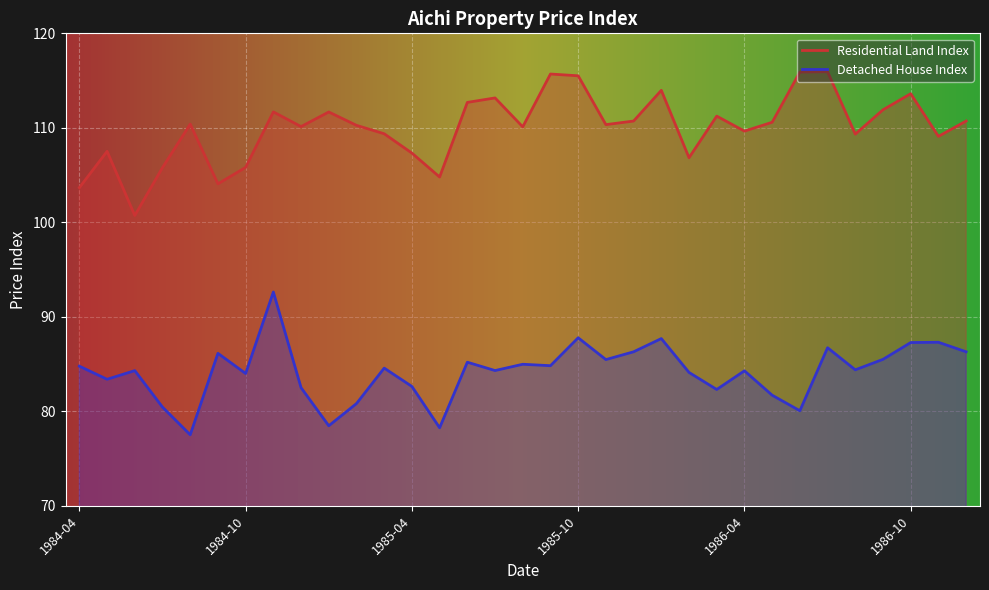

How many values in the Residential Land Index series exceed 110?

20